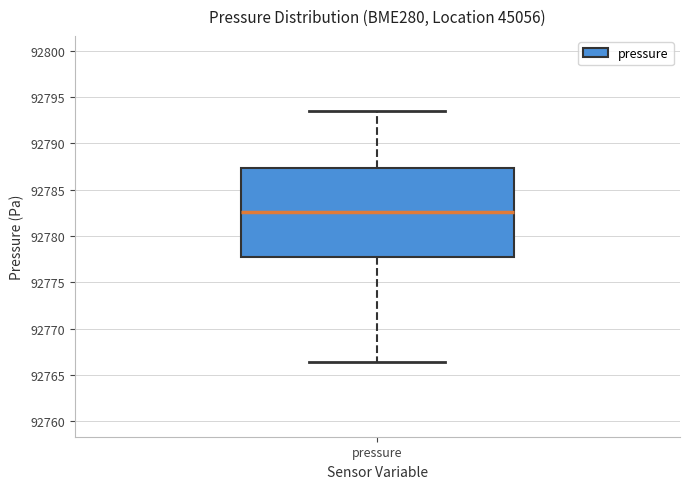

Read this box plot against the y-axis: the position of the median line, the range covered by the box, and the ends of both whiskers. The values are not printed on the chart, so give them approximately, as read against the axis.

median 92782.5, box 92777.5 to 92787.5, whiskers 92766.5 to 92793.5